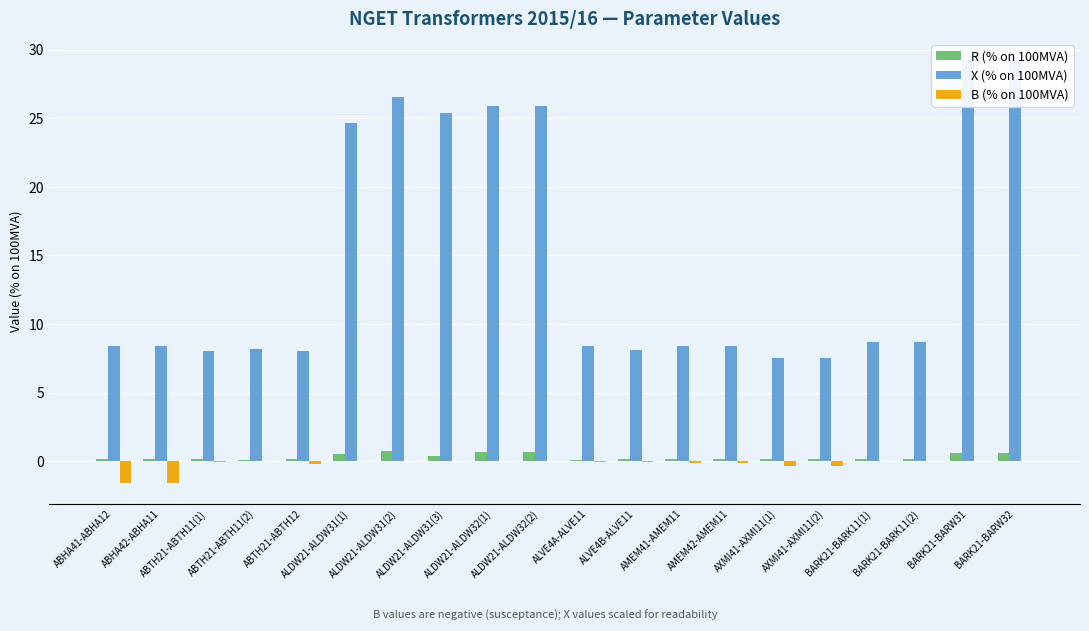

What is the minimum value for R (% on 100MVA)?

0.1